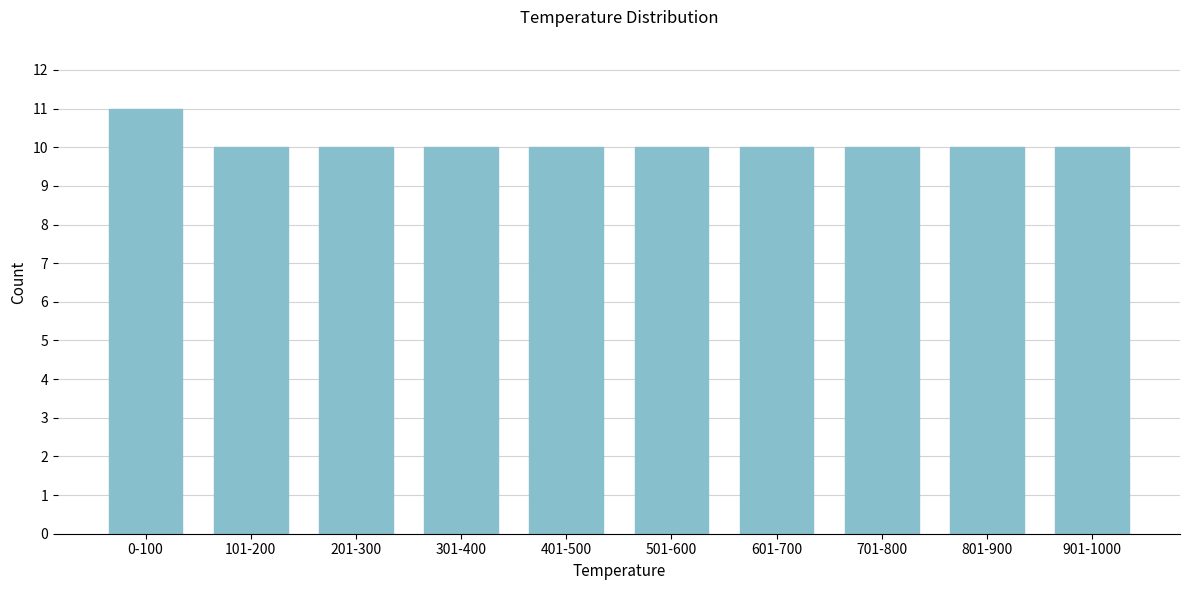

Reading left to right, transcribe all the data shown in this chart.

11	10	10	10	10	10	10	10	10	10